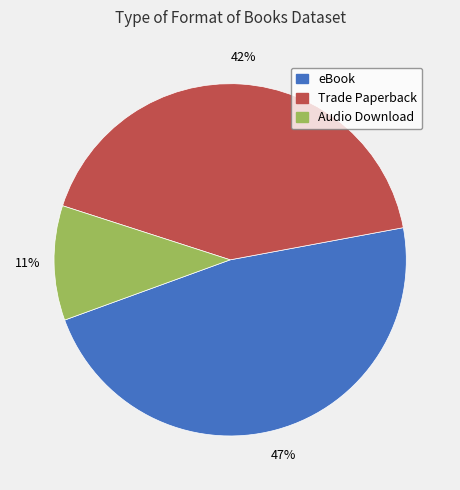

Count the number of slices in the pie.

3